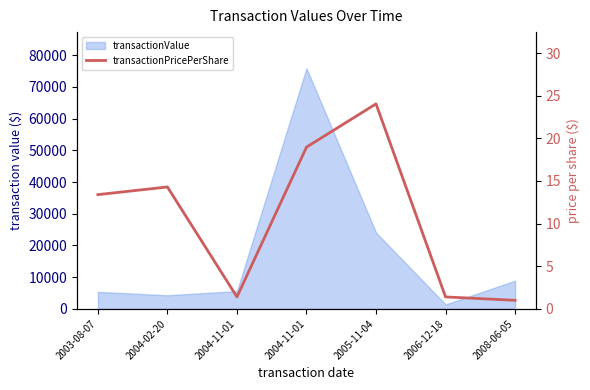

Between 2003-08-07 and 2005-11-04, which is larger?

2005-11-04